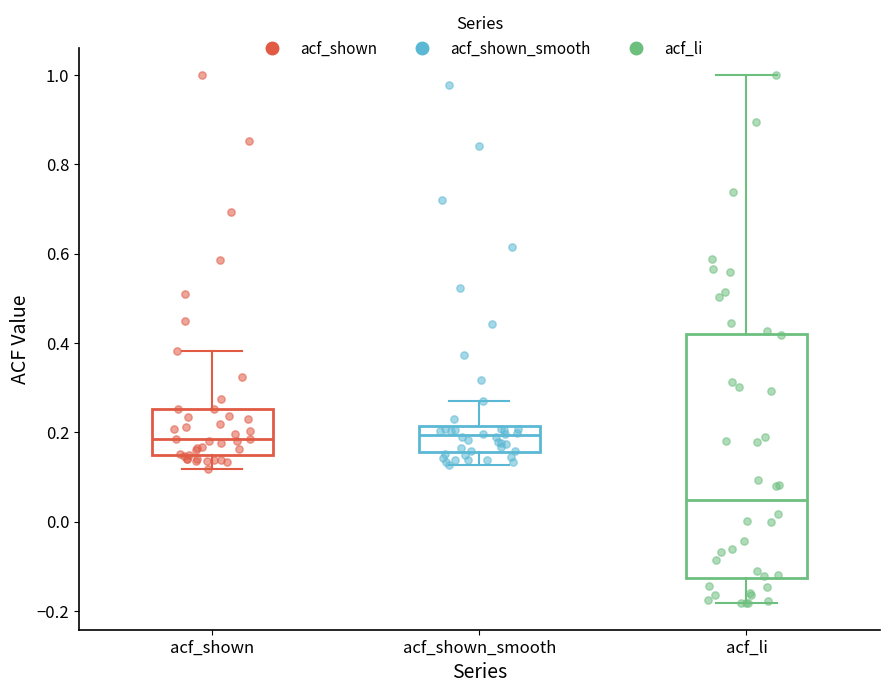

Which box's median line is the lowest?

acf_li